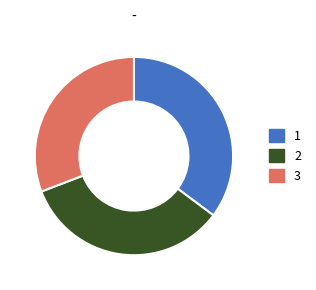

Is there a majority slice in this chart?

No